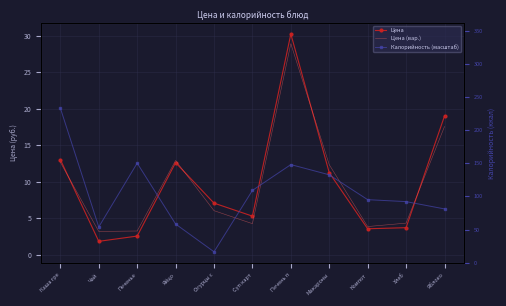

Reading left to right, transcribe all the data shown in this chart.

Цена: 13.0	1.8	2.5	12.6	7.1	5.3	30.2	11.2	3.5	3.7	19.0
Цена (вар.): 12.6	3.2	3.2	12.9	6.0	4.2	28.9	12.3	3.9	4.3	17.5
Калорийность (масштаб): 20.1	3.8	12.5	4.2	0.4	8.8	12.3	10.9	7.5	7.3	6.3